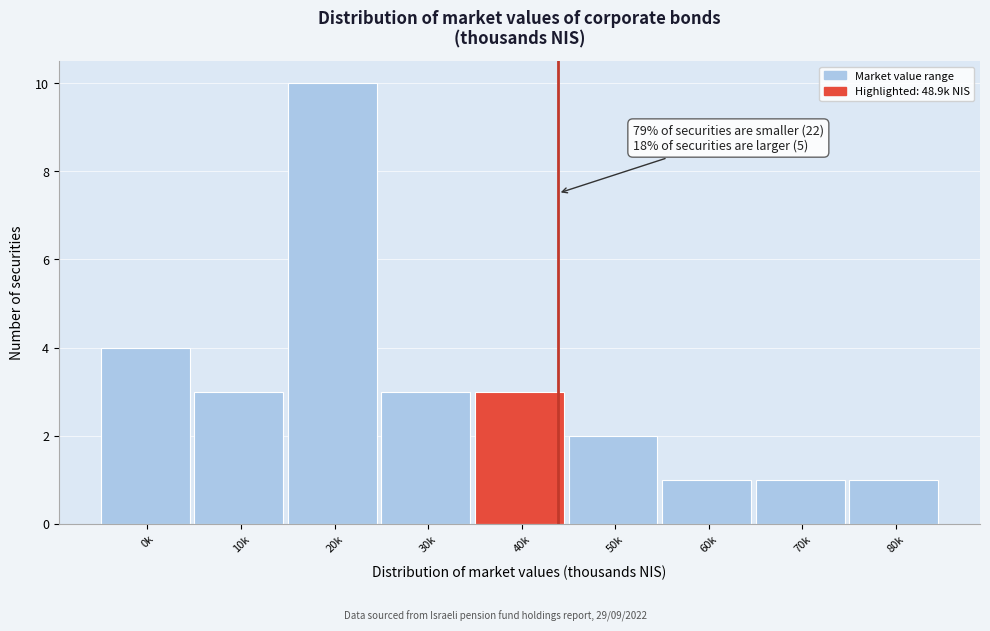

Reading right to left, transcribe all the data shown in this chart.

1	1	1	2	3	3	10	3	4